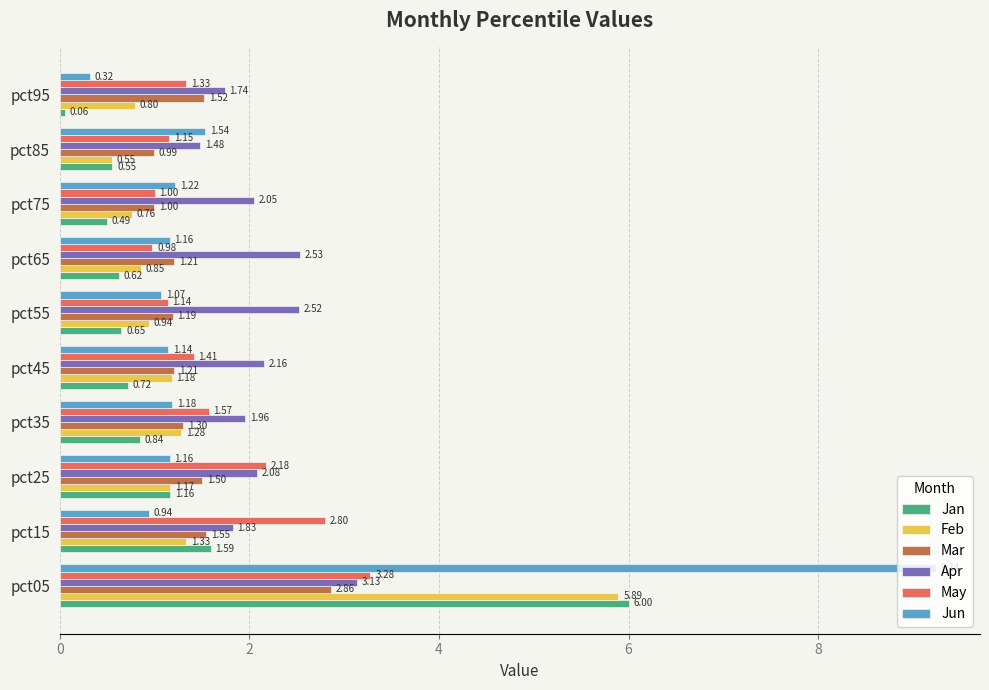

List the labels in order of Jan value, smallest first.

pct95, pct75, pct85, pct65, pct55, pct45, pct35, pct25, pct15, pct05